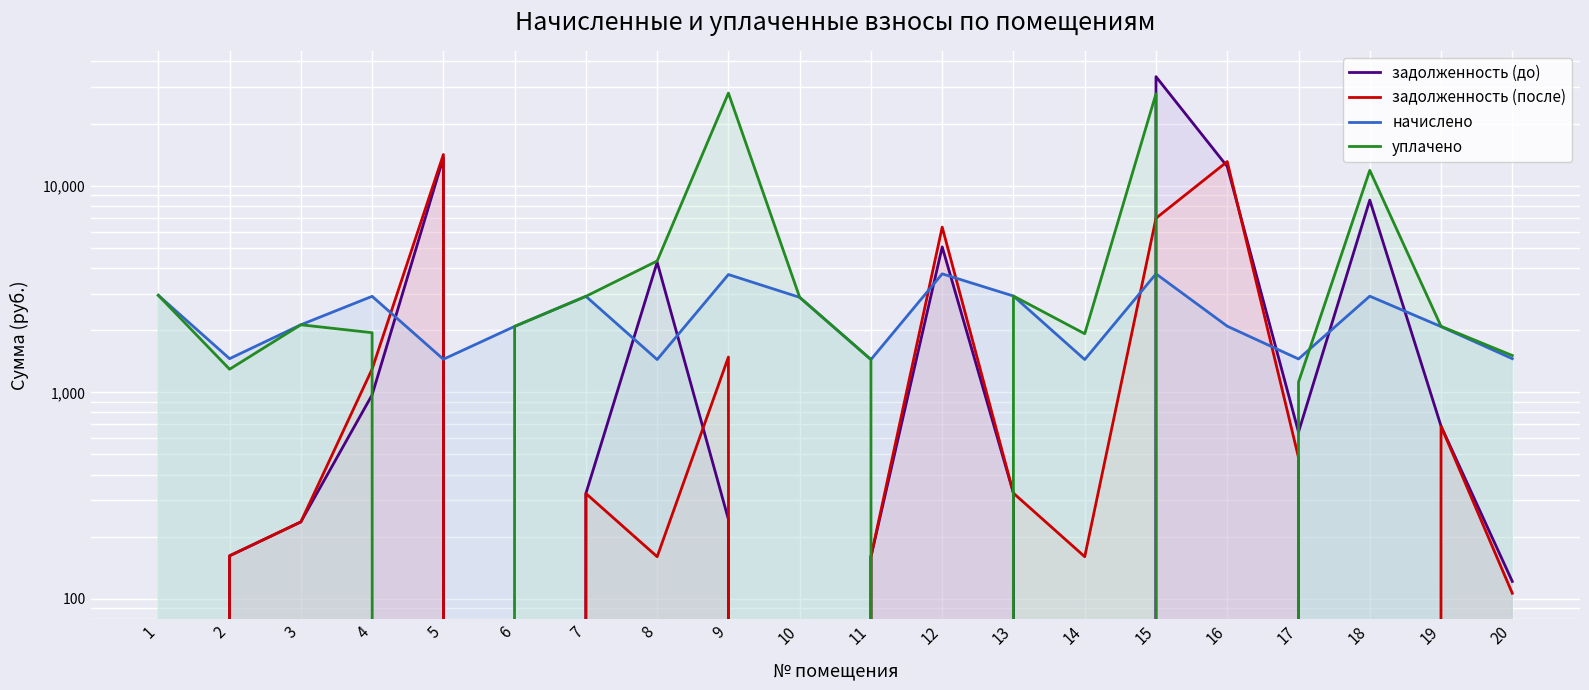

Reading left to right, list all the values displayed in this chart.

задолженность (до): 0.0	161.7	235.8	971.5	13676.6	0.0	323.8	4262.4	242.6	0.0	160.1	5054.8	324.9	0.0	33710.4	12387.1	642.2	8520.4	686.2	121.5
задолженность (после): 0.0	161.7	235.8	1295.3	14158.4	0.0	323.8	160.1	1481.2	0.0	160.1	6302.9	324.9	160.1	6958.5	13083.5	483.4	0.0	684.4	106.5
начислено: 2947.9	1454.8	2122.7	2914.5	1445.3	2084.5	2914.5	1440.5	3715.8	2881.1	1440.5	3744.4	2924.0	1440.5	3744.4	2089.3	1450.1	2919.2	2079.7	1454.8
уплачено: 2947.9	1293.2	2122.7	1943.0	0.0	2084.5	2914.5	4321.6	28075.2	2881.1	1440.5	0.0	2924.0	1920.7	27875.3	0.0	1121.0	11866.7	2087.0	1506.8